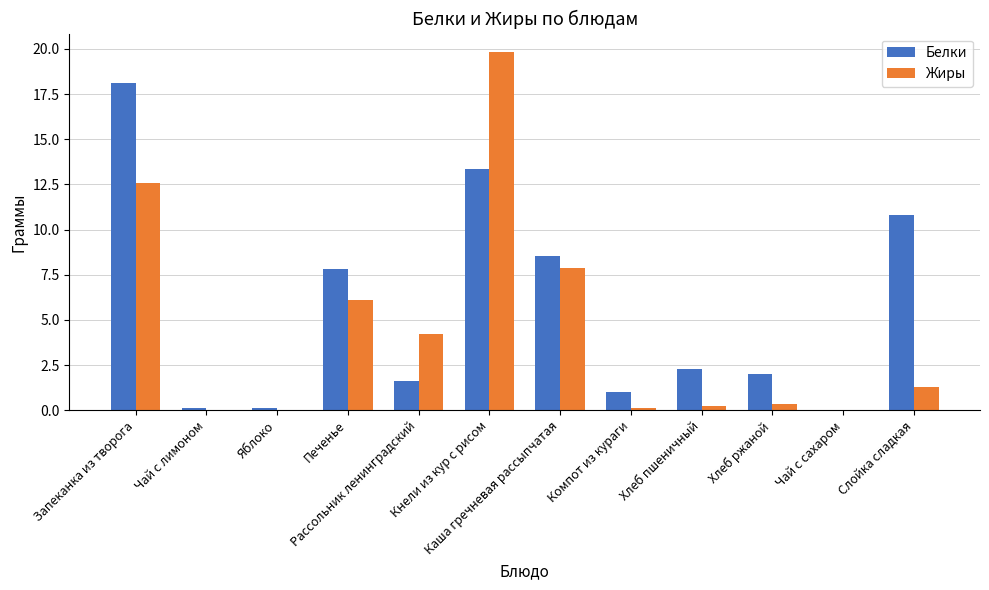

Are the bars grouped side by side (vs. stacked)?

Yes